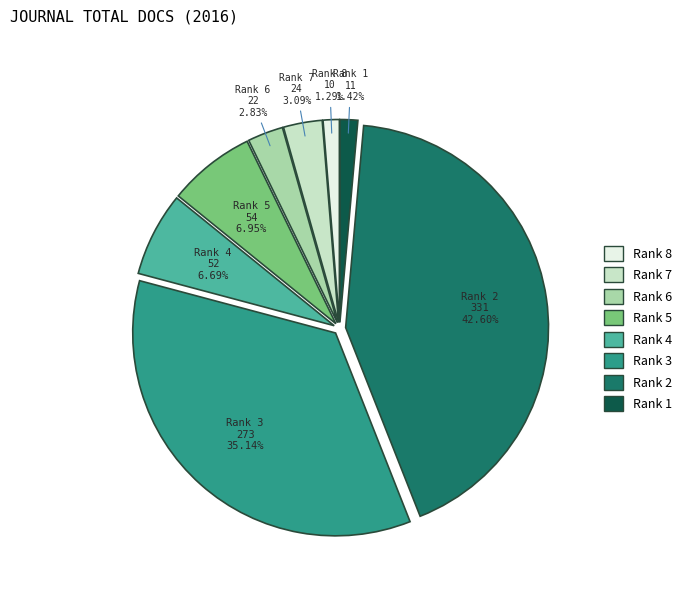

Which slice is the largest?

Rank 2